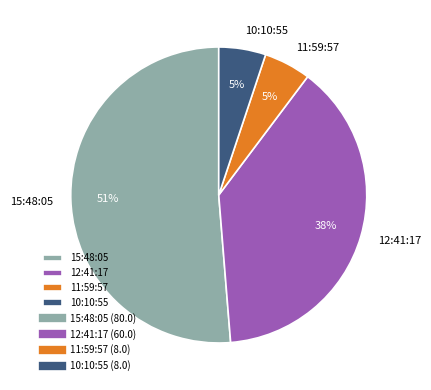

Which slice is the largest?

15:48:05